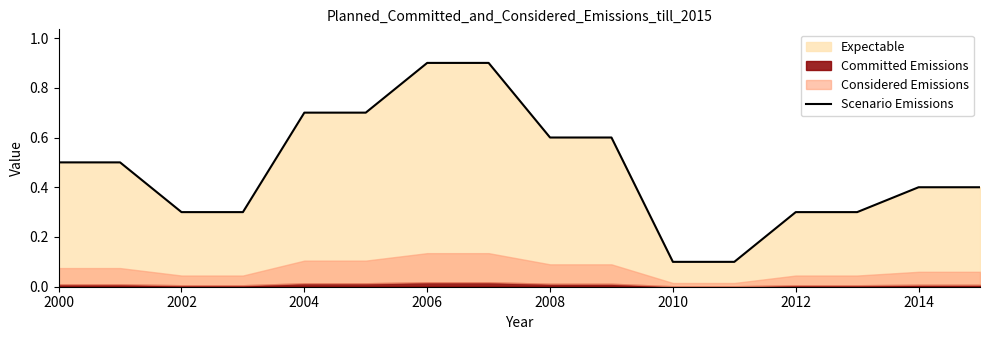

True or false: there are more than 1 points higher than both neighbors.

False